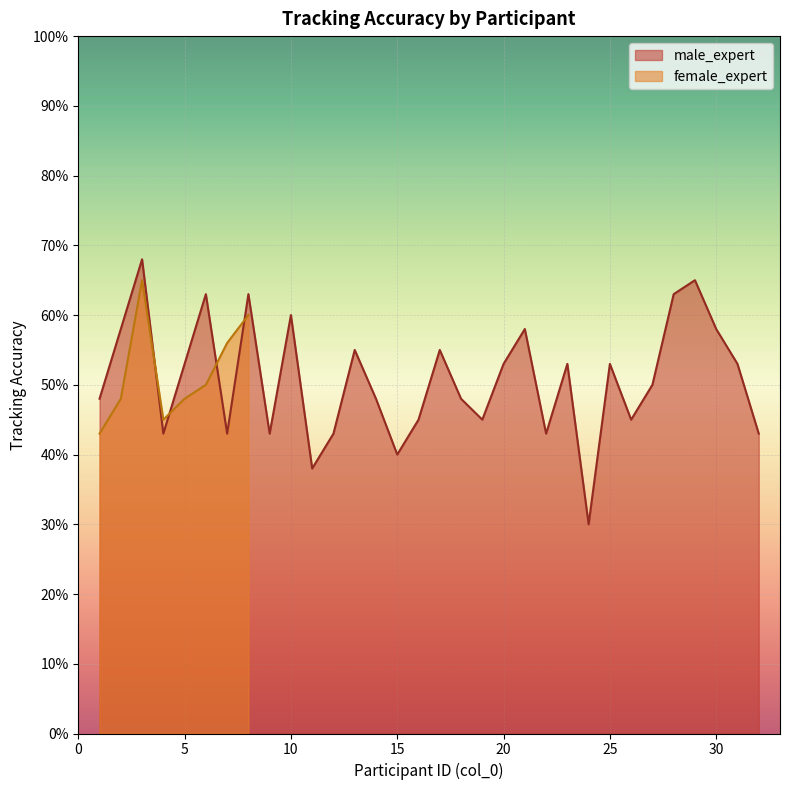

What value does the data have at 24?

0.3